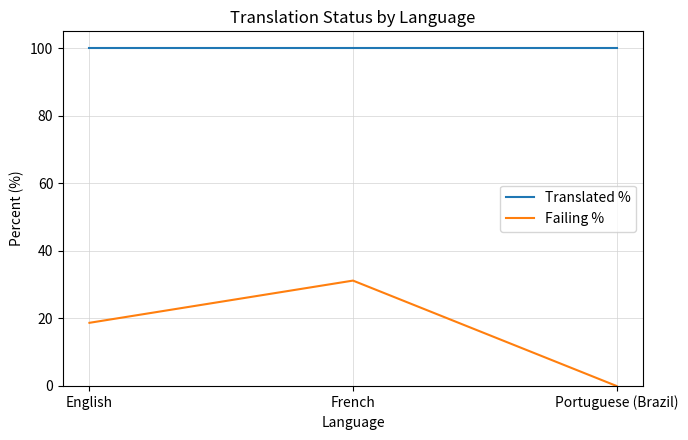

What is the total value across all series at Portuguese (Brazil)?

100.0